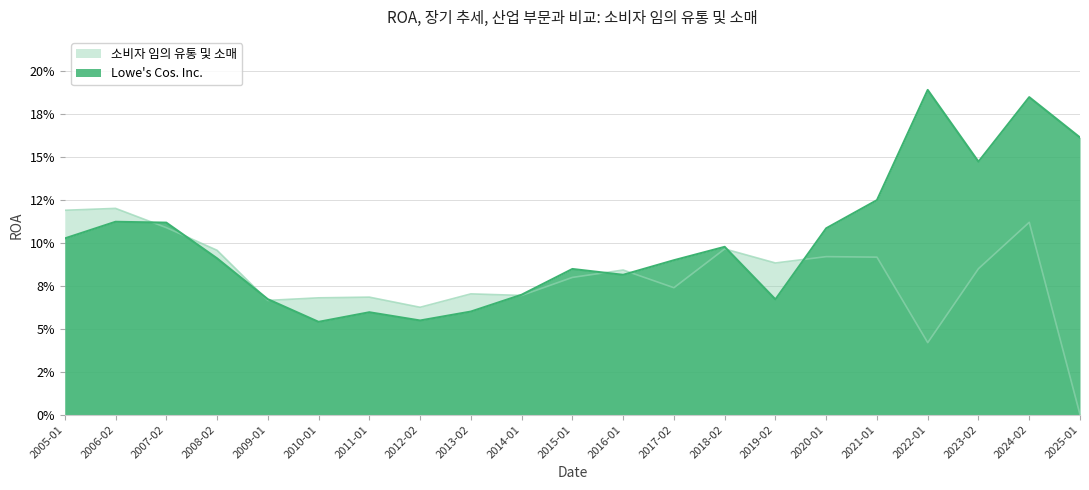

At which label is 소비자 임의 유통 및 소매 closest to 0?

2025-01